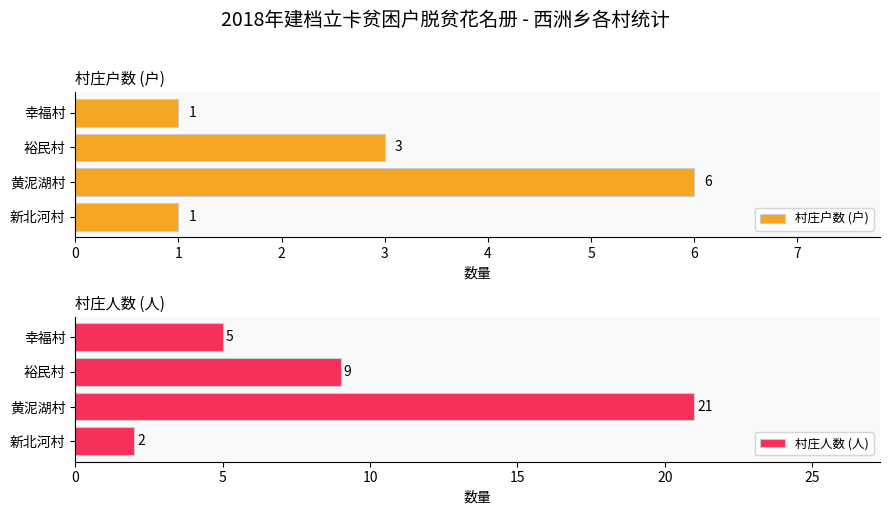

How many values in the 村庄人数 (人) series are below 9?

2